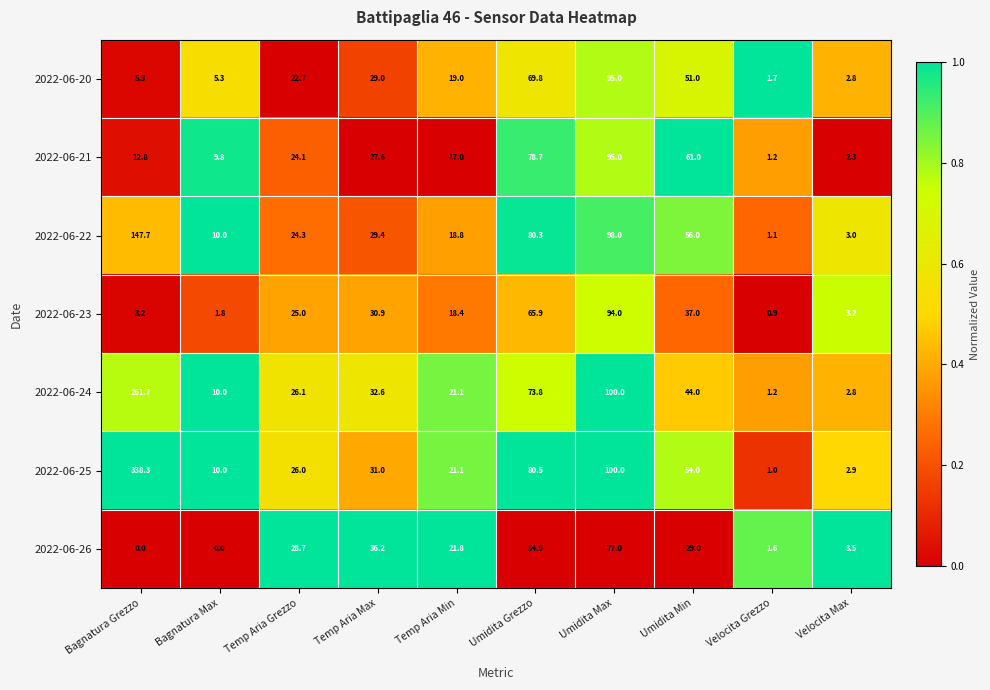

Which series changed the most between Bagnatura Grezzo and Temp Aria Max?

2022-06-25